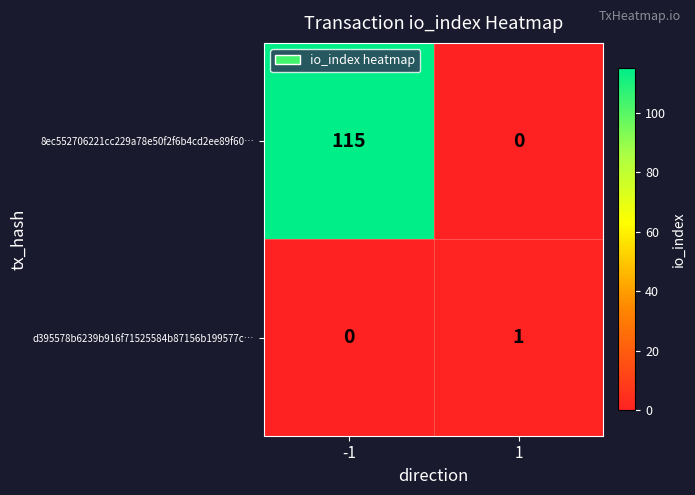

List the labels in order of d395578b6239b916f71525584b87156b199577c… value, smallest first.

-1, 1